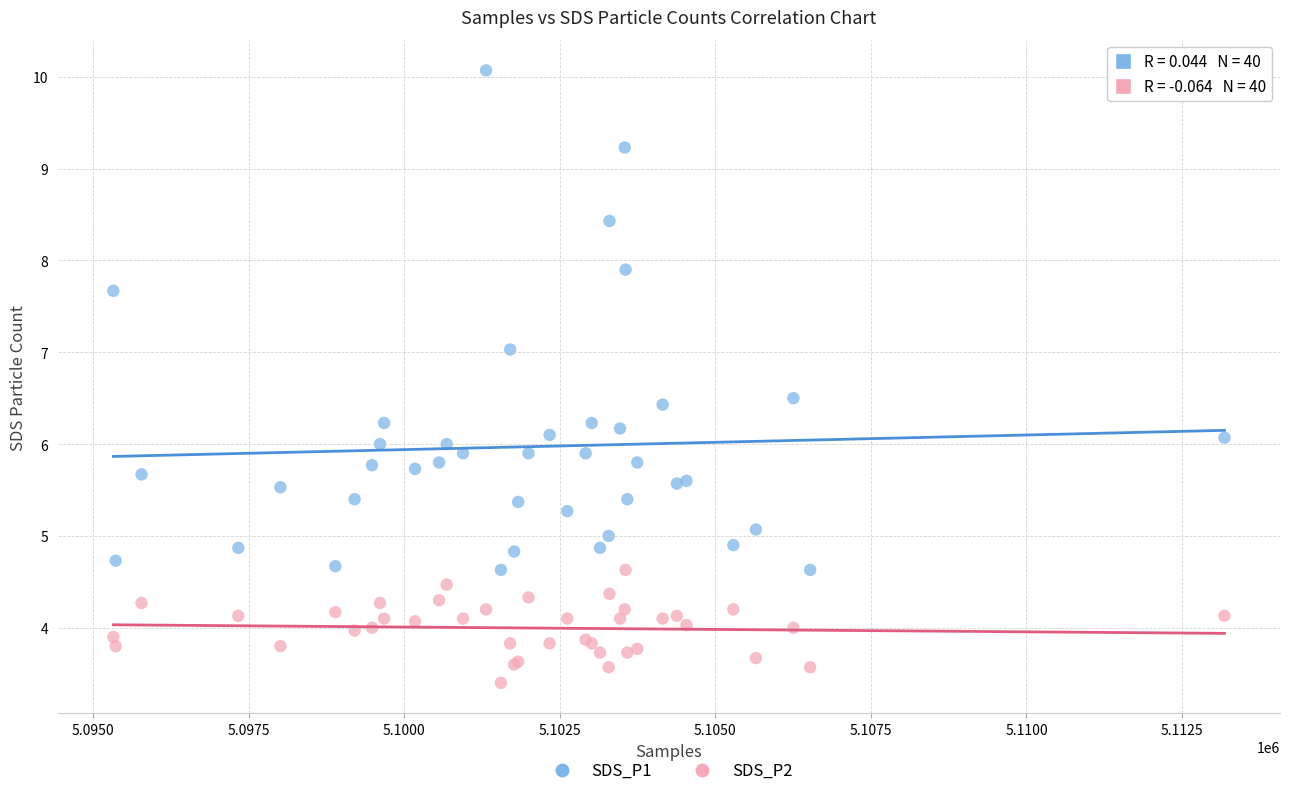

Which series has the largest Y range (max minus min)?

SDS_P1